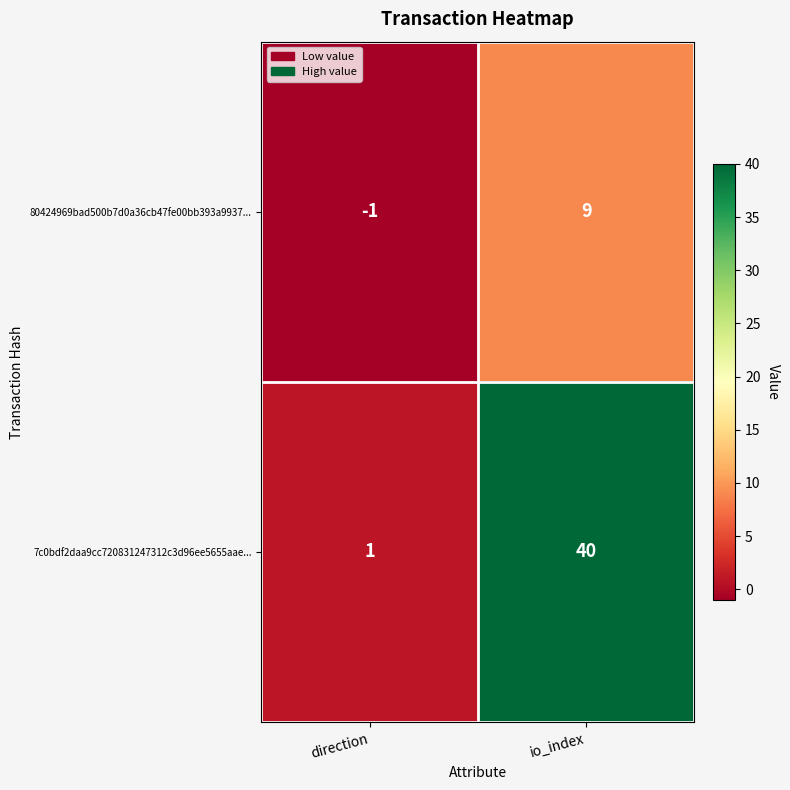

Where is 7c0bdf2daa9cc720831247312c3d96ee5655aae... nearest to the value 20?

direction